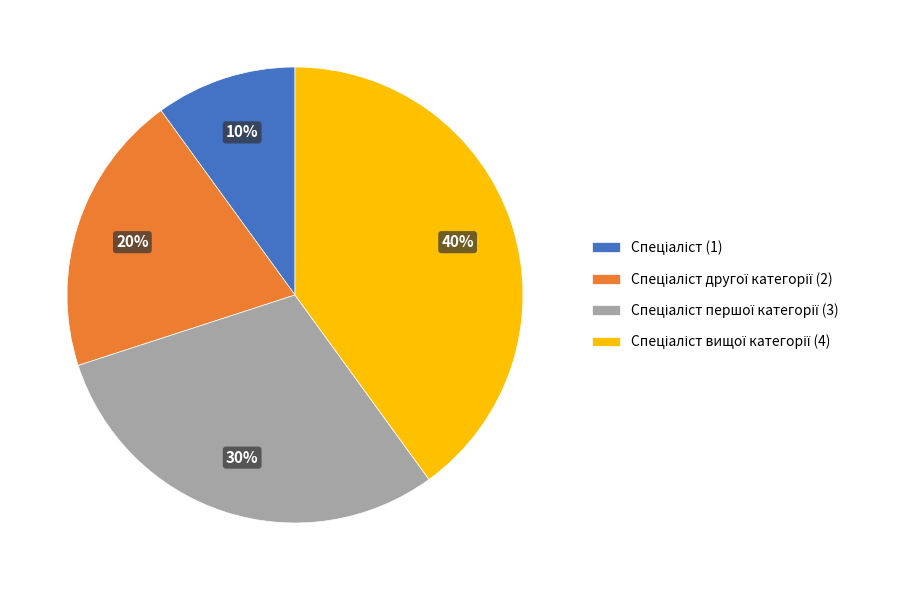

To the nearest percent, what is the average slice percentage?

25%